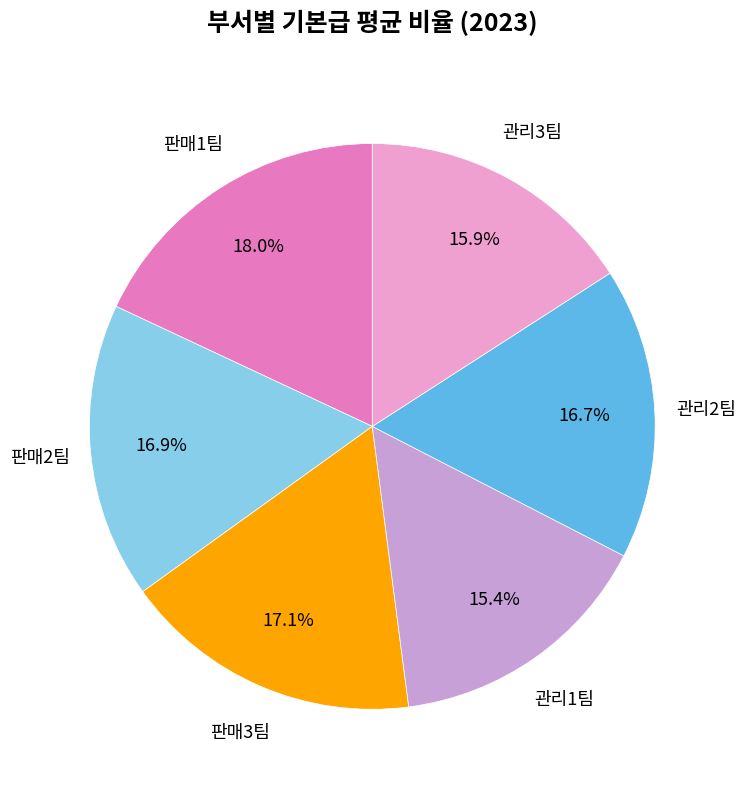

Is there a majority slice in this chart?

No